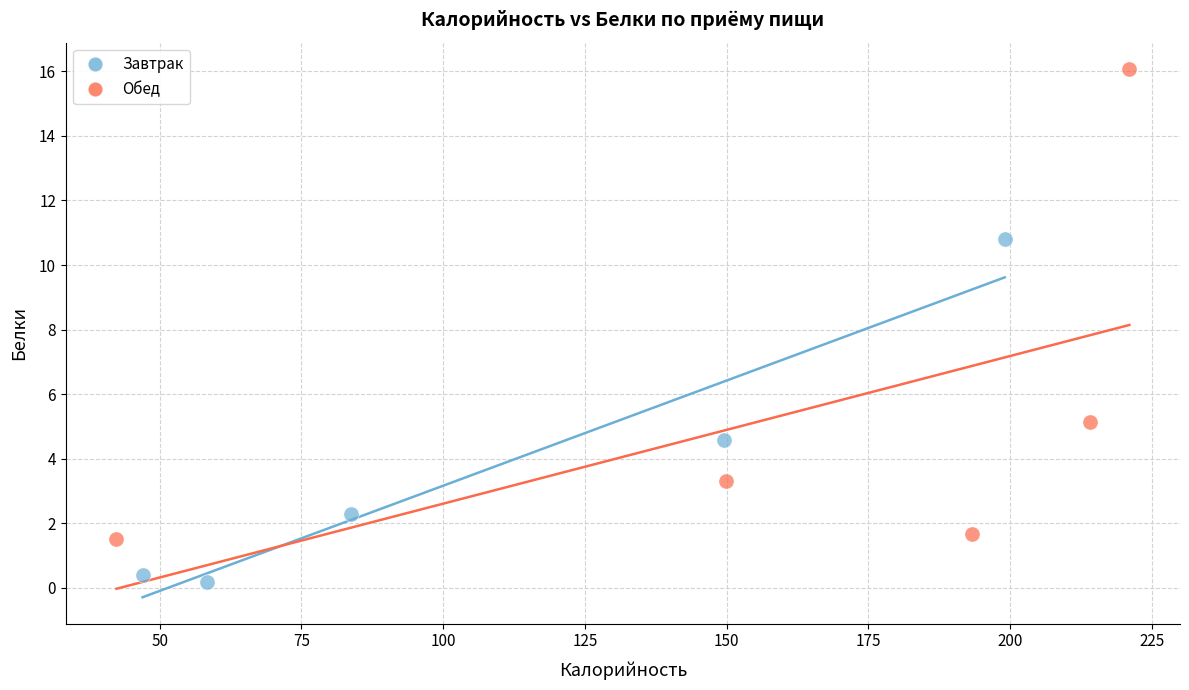

Which series reaches the maximum Y coordinate?

Обед